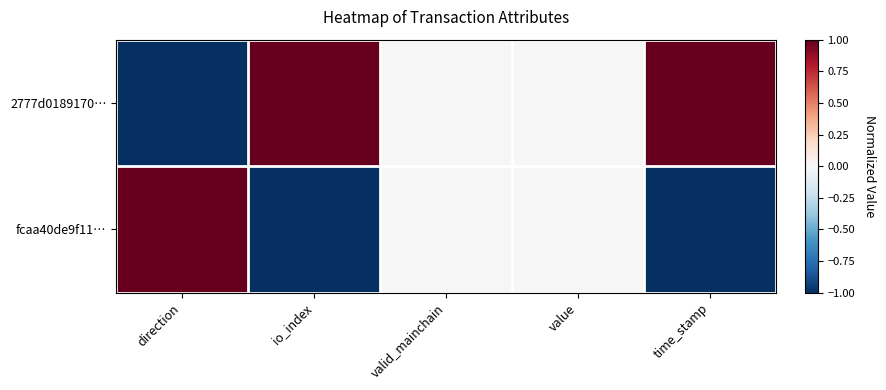

Which series has the largest total across all categories?

2777d0189170…